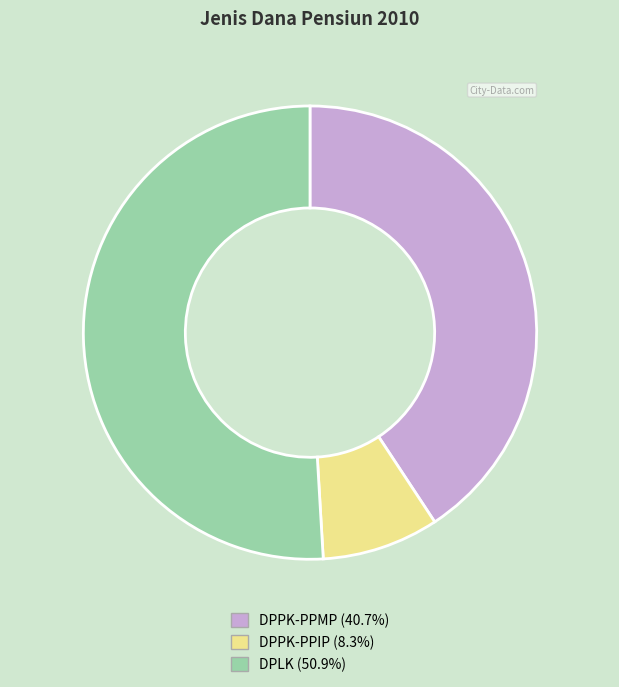

Combined, do DPPK-PPMP and DPLK account for over 50%?

Yes